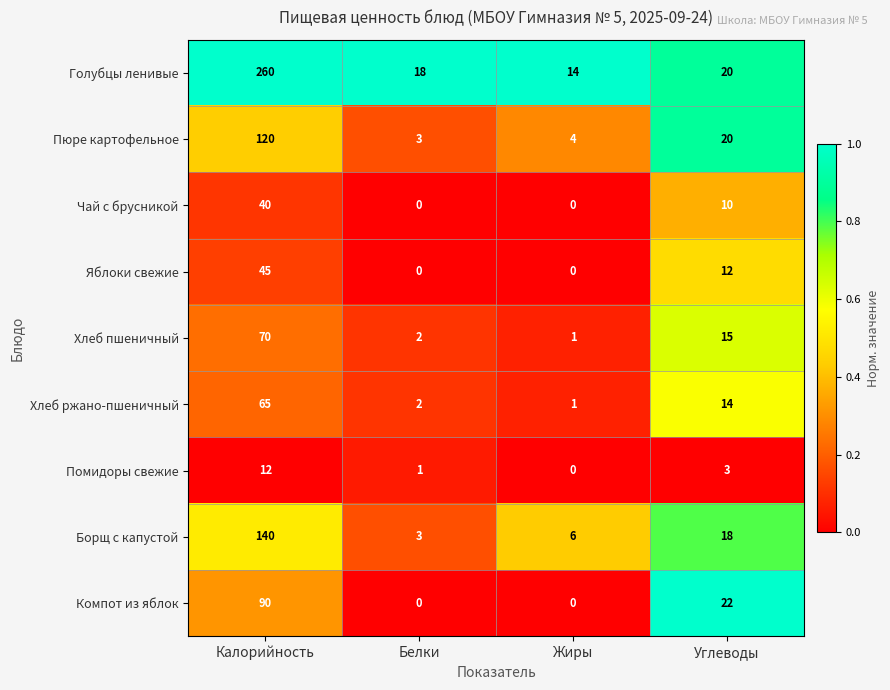

What is the difference between the highest and lowest values at Калорийность?

248